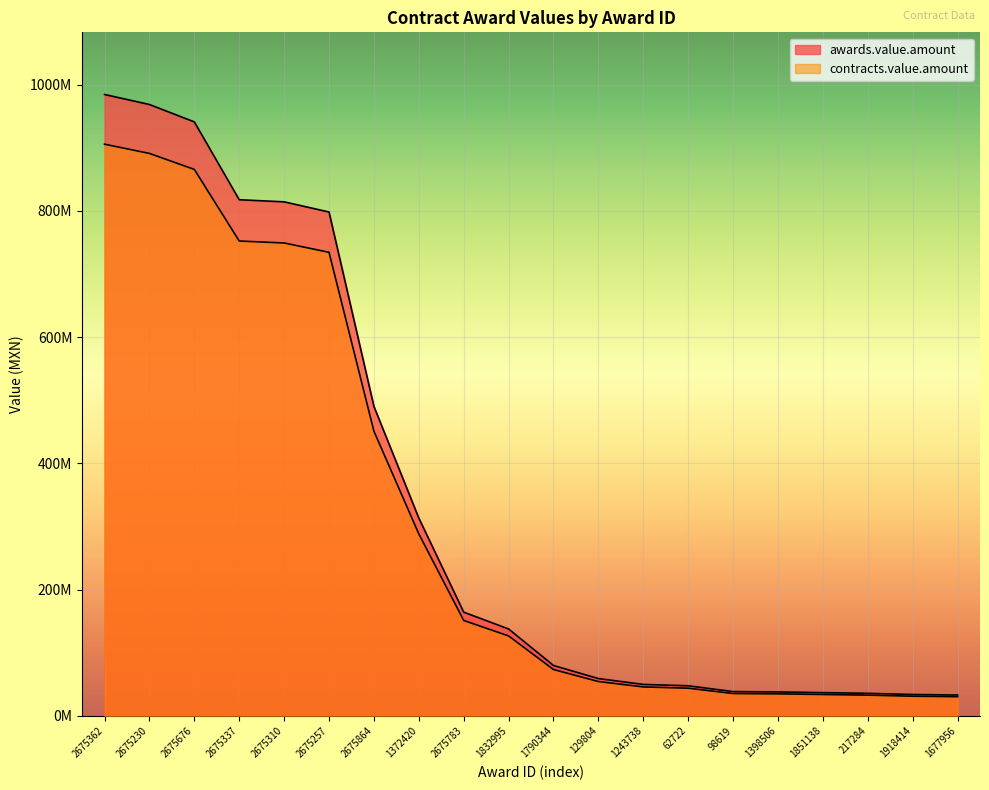

What position from the right is 1918414?

2